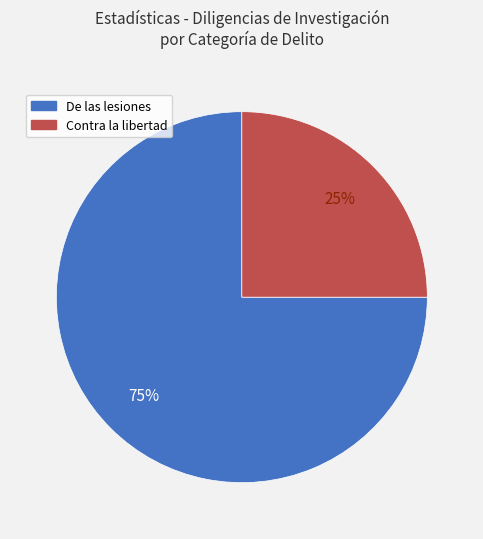

How many slices are in this pie chart?

2